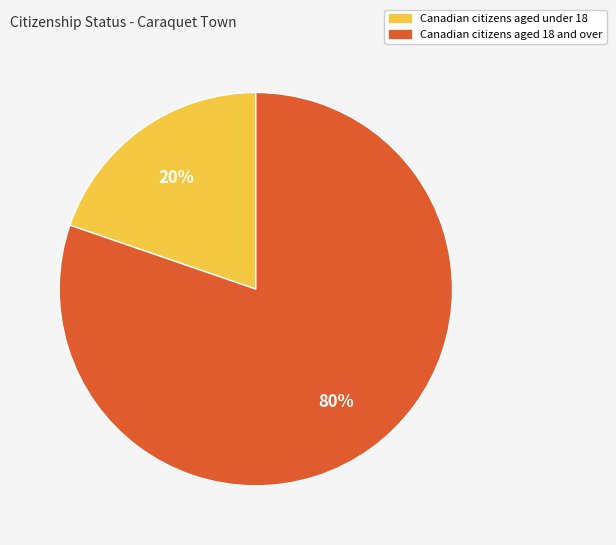

Does any single category account for the majority?

Yes